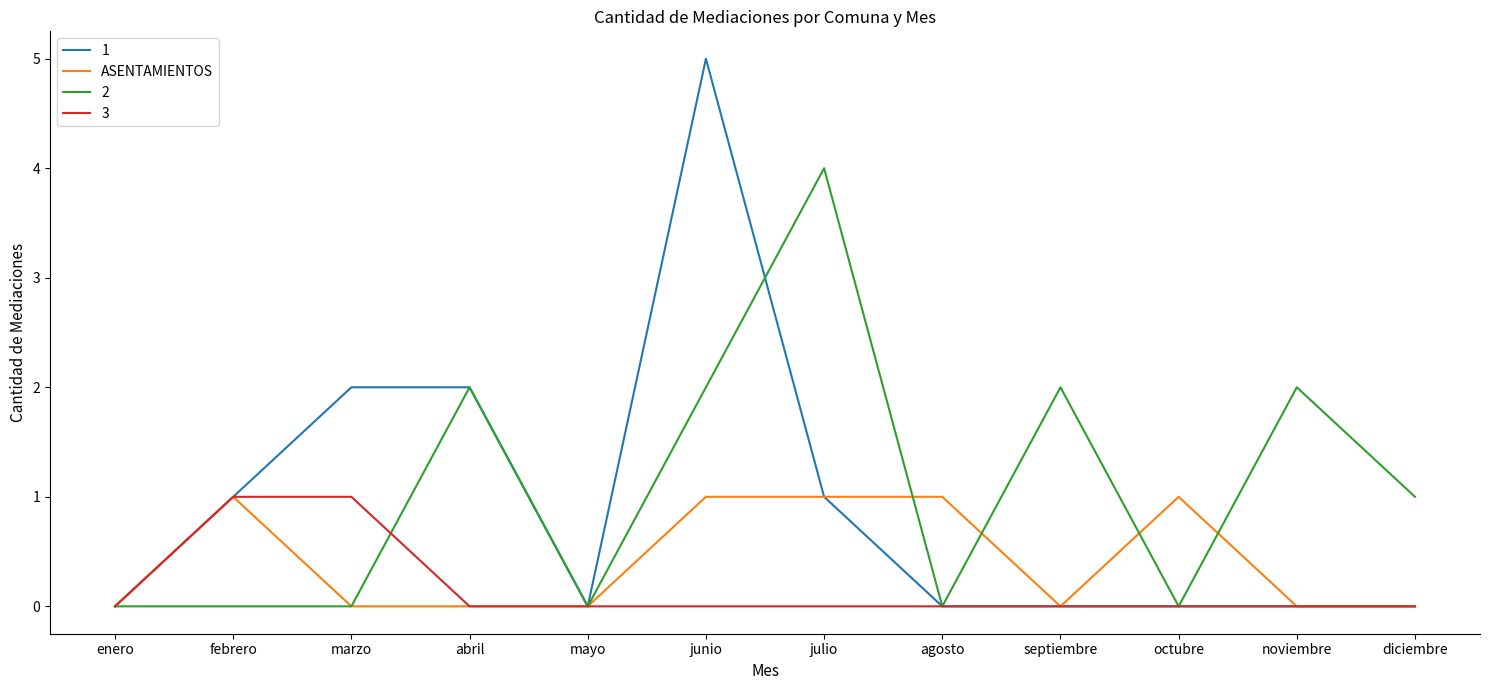

List the series in order of their overall mean, lowest first.

3, ASENTAMIENTOS, 1, 2